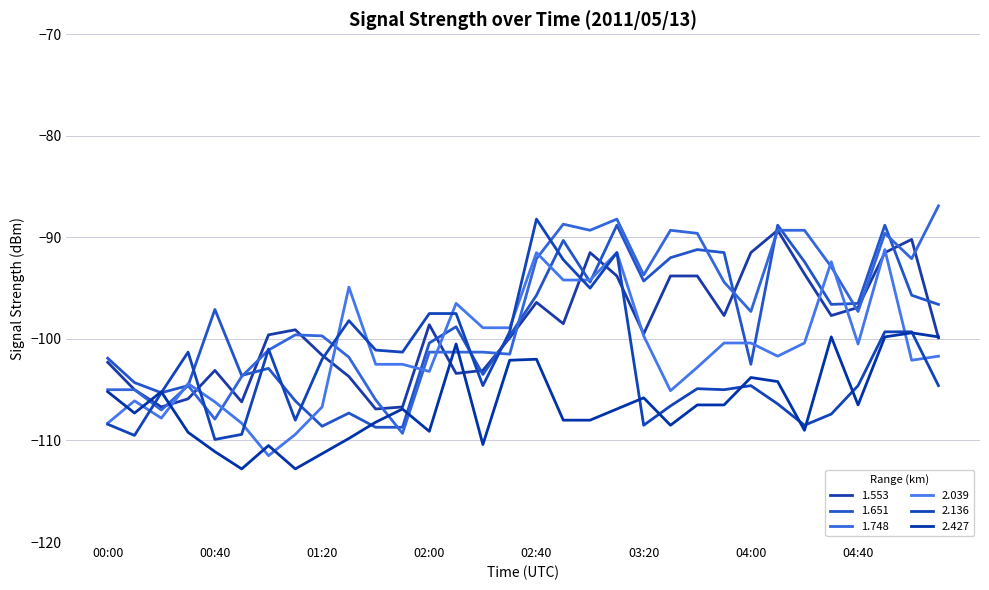

What is the sum of all 1.651 values?

-3157.6